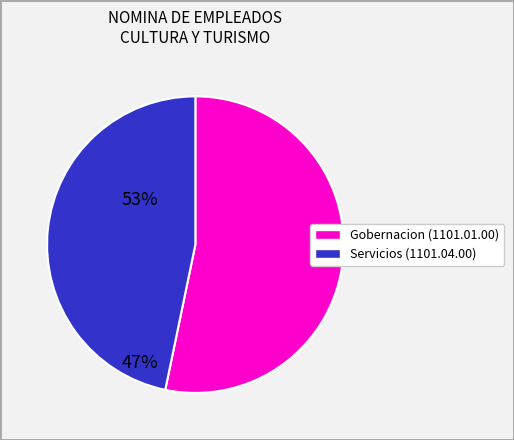

Is there a majority slice in this chart?

Yes